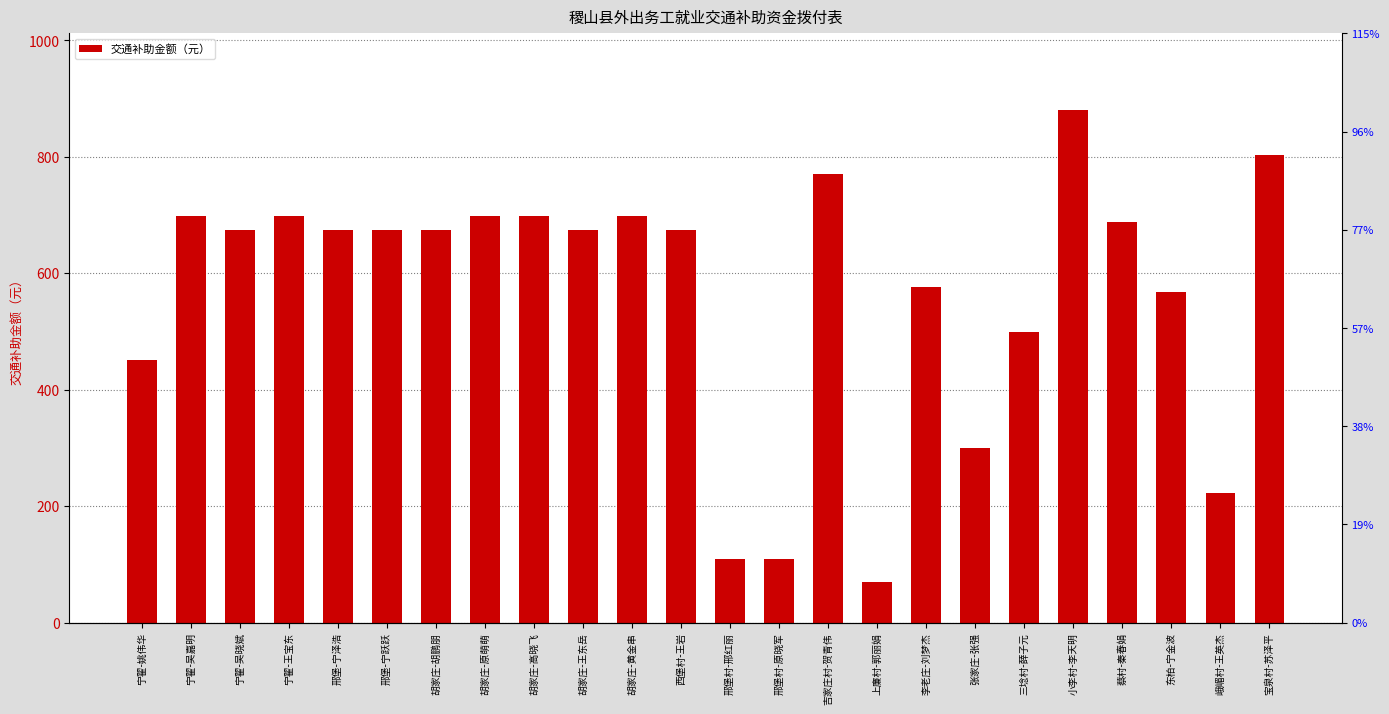

List the labels in order of value, smallest first.

上廉村-郭丽娟, 邢堡村-邢红丽, 邢堡村-原晓军, 峨嵋村-王英杰, 张家庄-张强, 宁翟-姚伟华, 三埝村-薛子元, 东柏-宁金波, 李老庄-刘梦杰, 宁翟-吴晓斌, 邢堡-宁泽浩, 邢堡-宁跃跃, 胡家庄-胡鹏朋, 胡家庄-王东岳, 西堡村-王岩, 蔡村-秦春娟, 宁翟-吴嘉明, 宁翟-王宝东, 胡家庄-原萌萌, 胡家庄-高晓飞, 胡家庄-黄金串, 吉家庄村-贺青伟, 宝泉村-苏泽平, 小李村-李天明